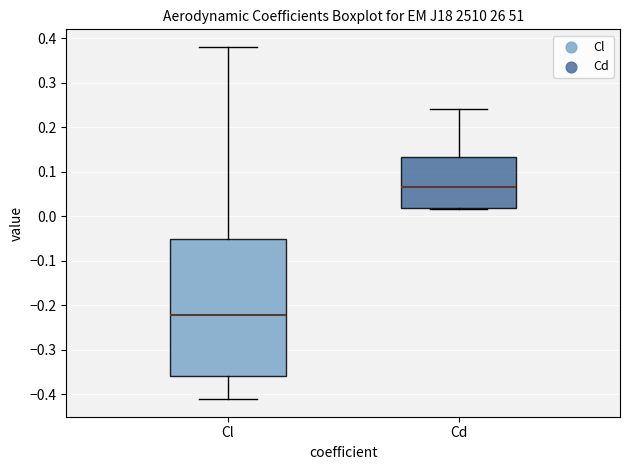

Where is the lower edge of the box for Cl on the y-axis? The values are not printed on the chart, so give them approximately, as read against the axis.

-0.36